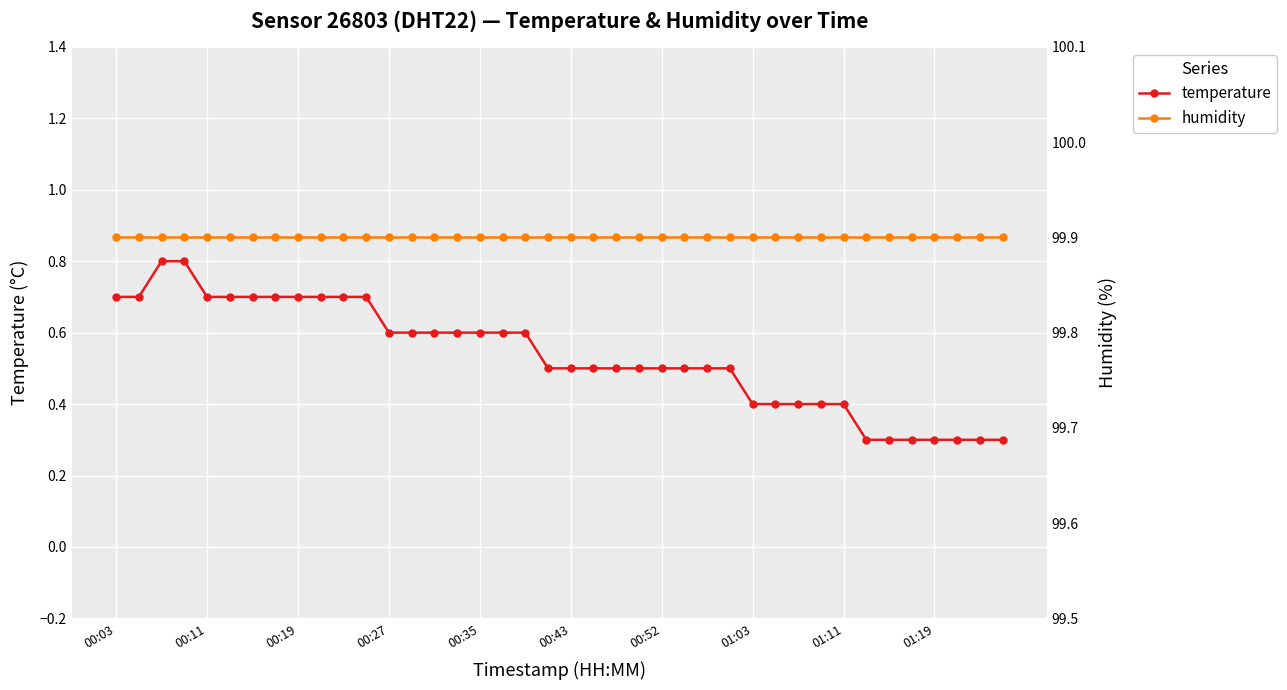

How many temperature values are between 0 and 1?

40